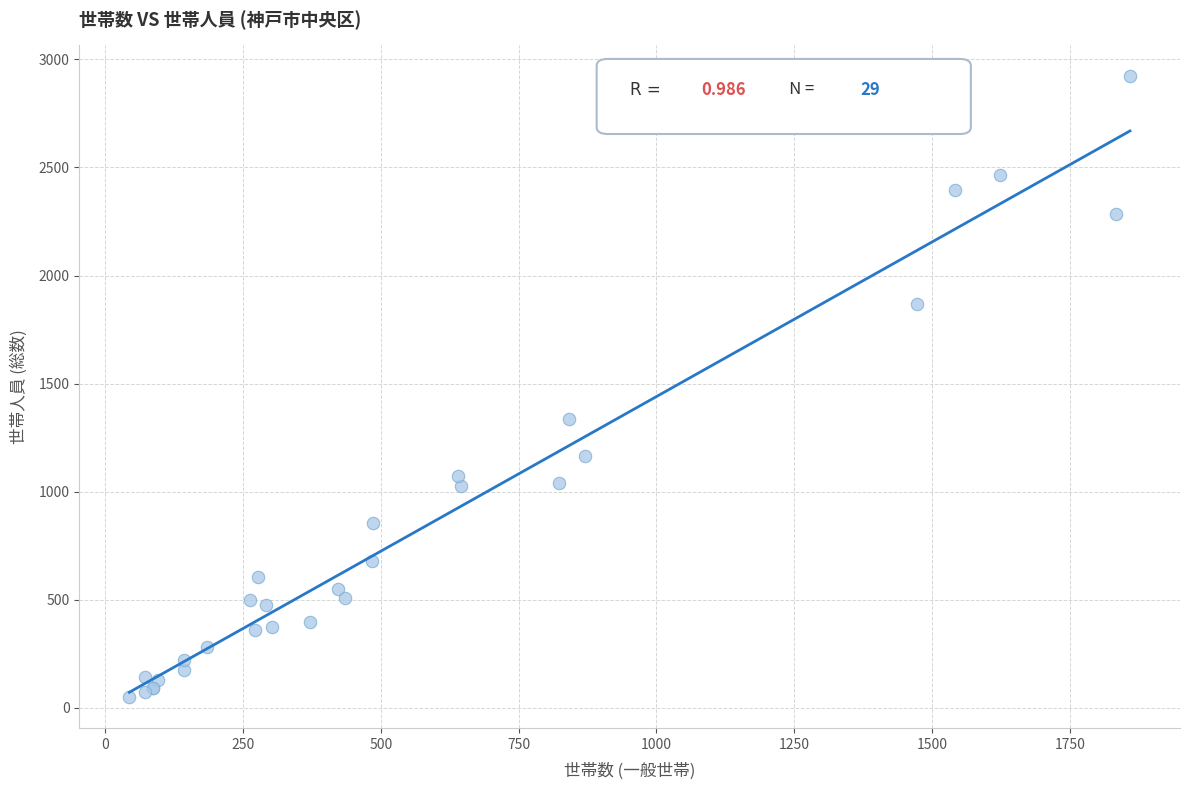

What Y value in the scatter plot is closest to 1486?

1337